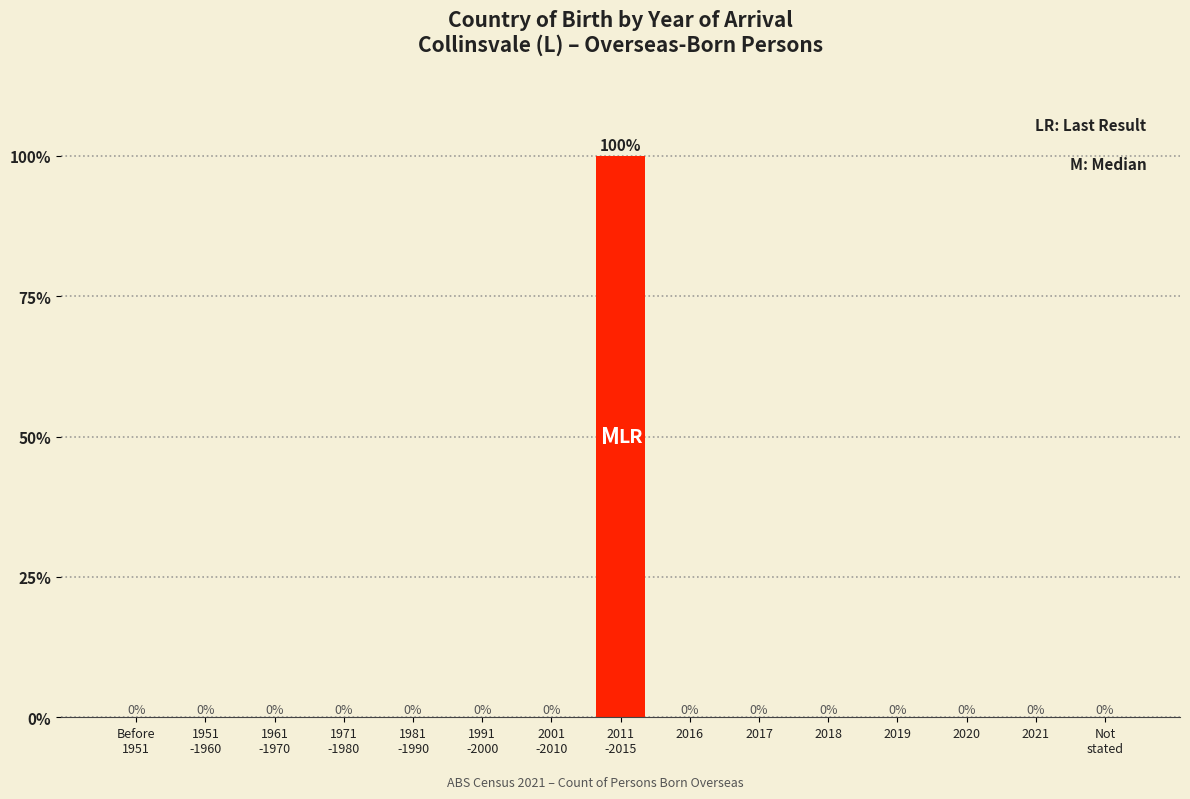

The value at 2021 is 0. True or false?

True